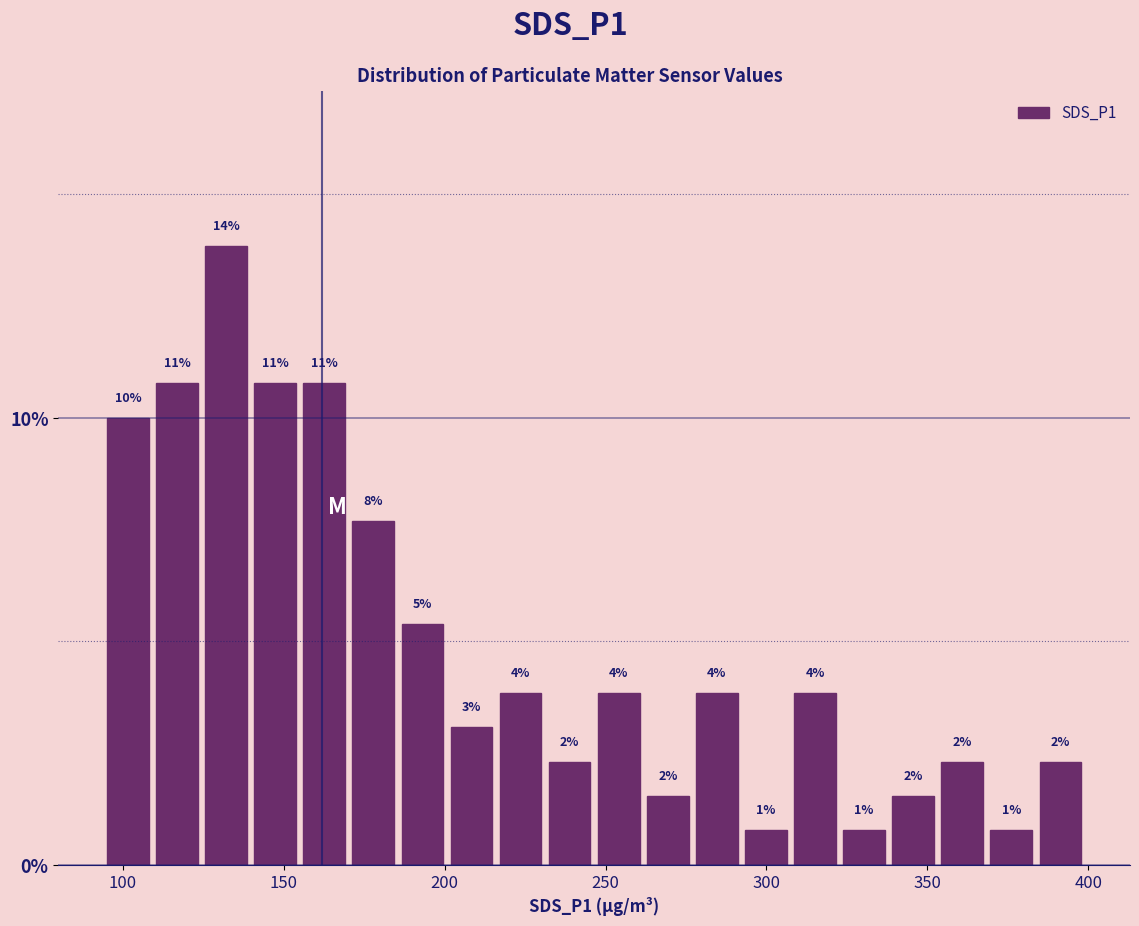

Read against the x-axis, roughly where is the centre of the tallest bar?

130